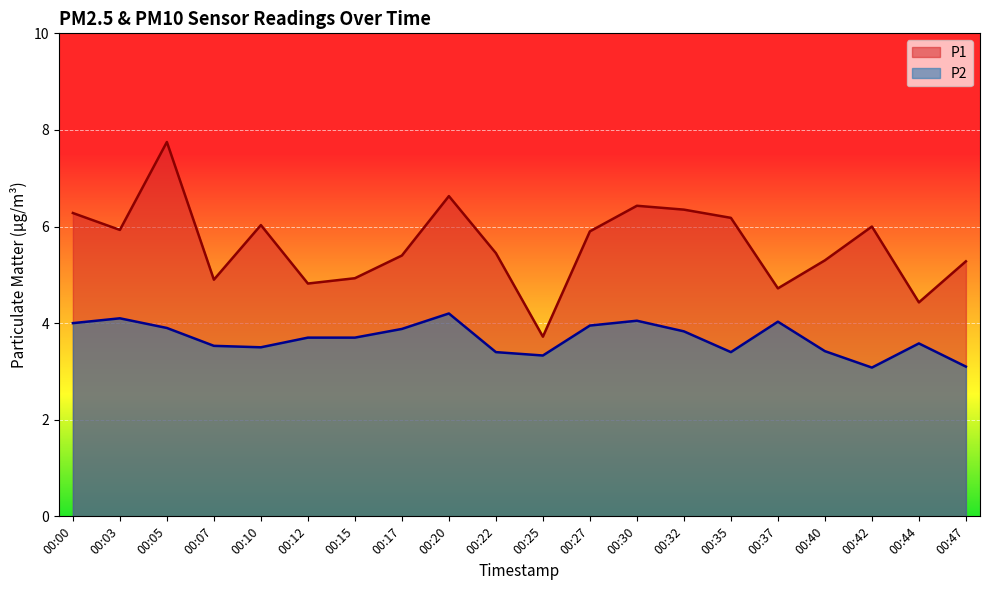

The P2 series shows 5.5 at 00:27. True or false?

False